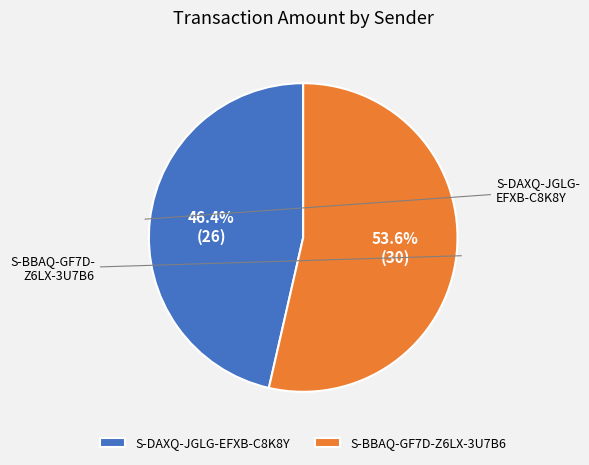

Rank the categories by value from lowest to highest.

S-DAXQ-JGLG-EFXB-C8K8Y, S-BBAQ-GF7D-Z6LX-3U7B6